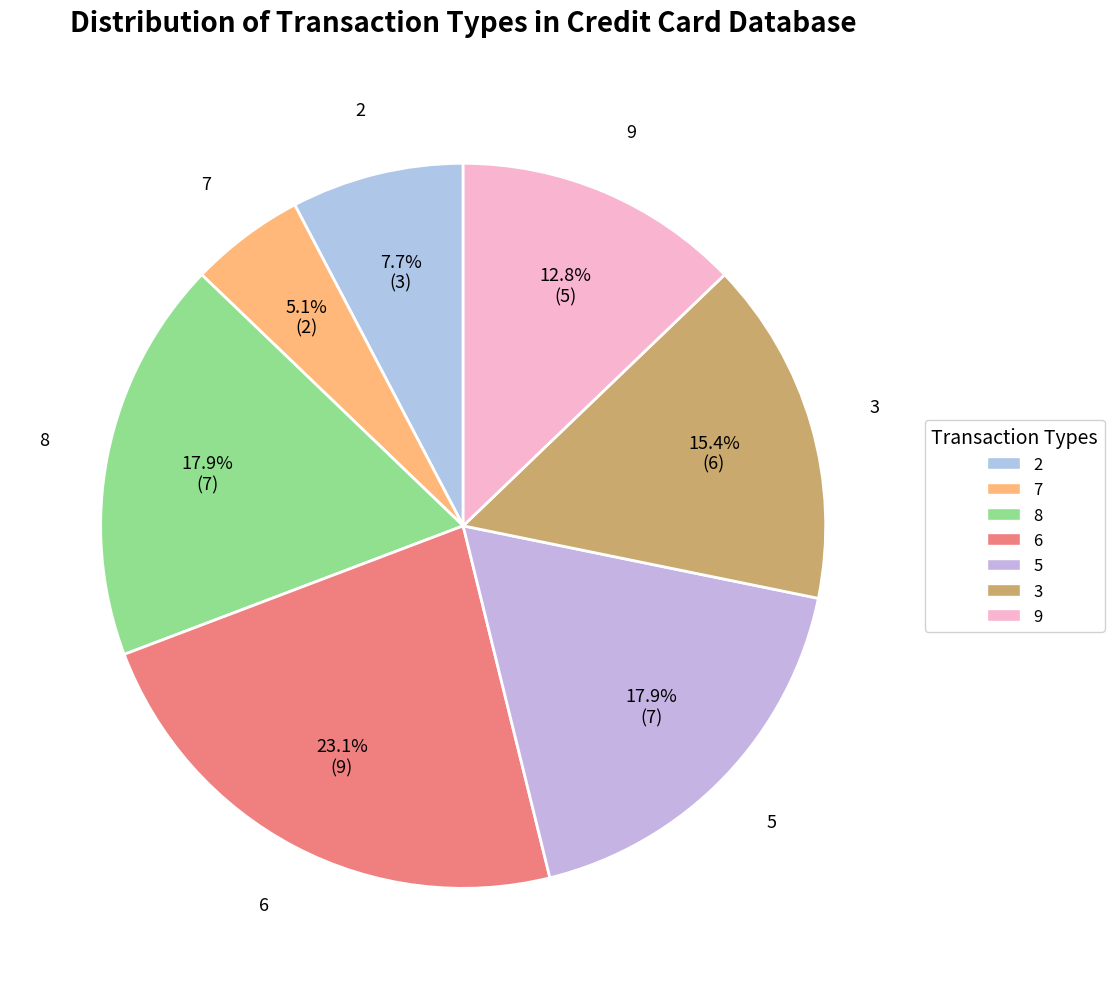

Between 6 and 7, which is larger?

6